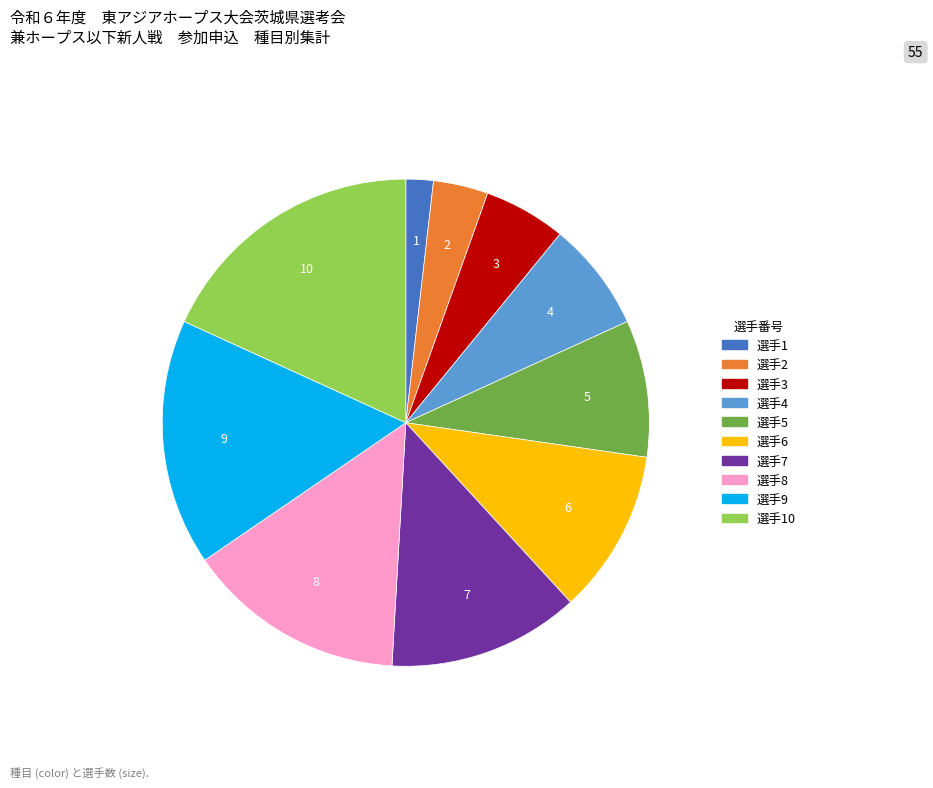

Is it true that 選手7 is 4% of the pie?

False